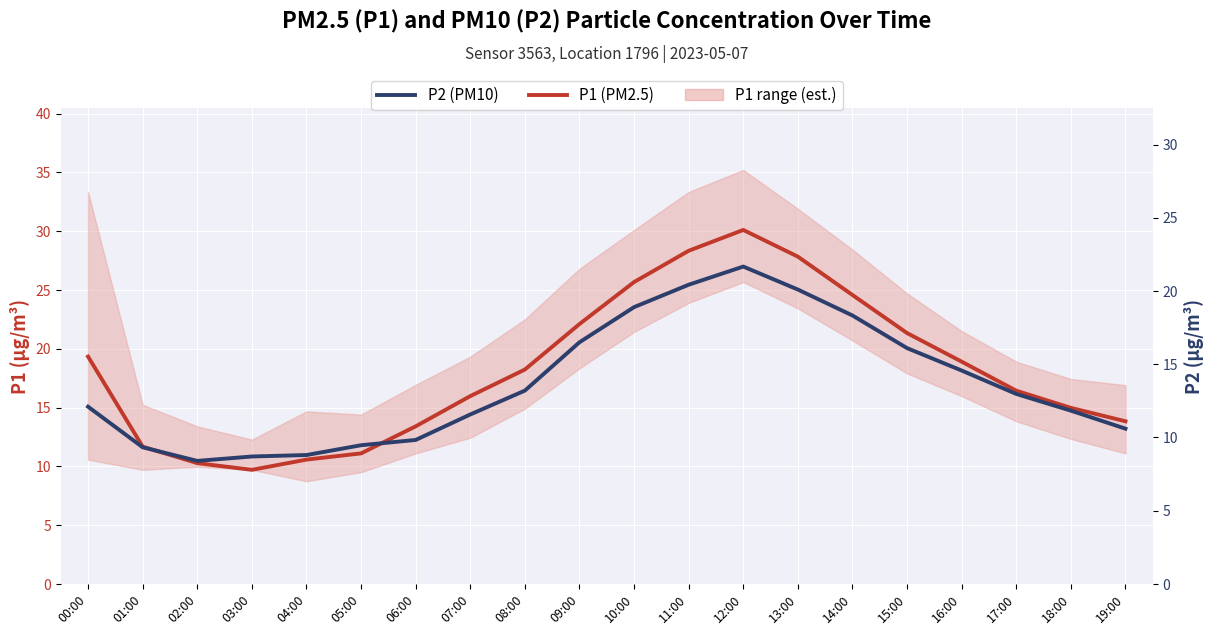

True or false: P1 (PM2.5) and P2 (PM10) cross at least once.

False